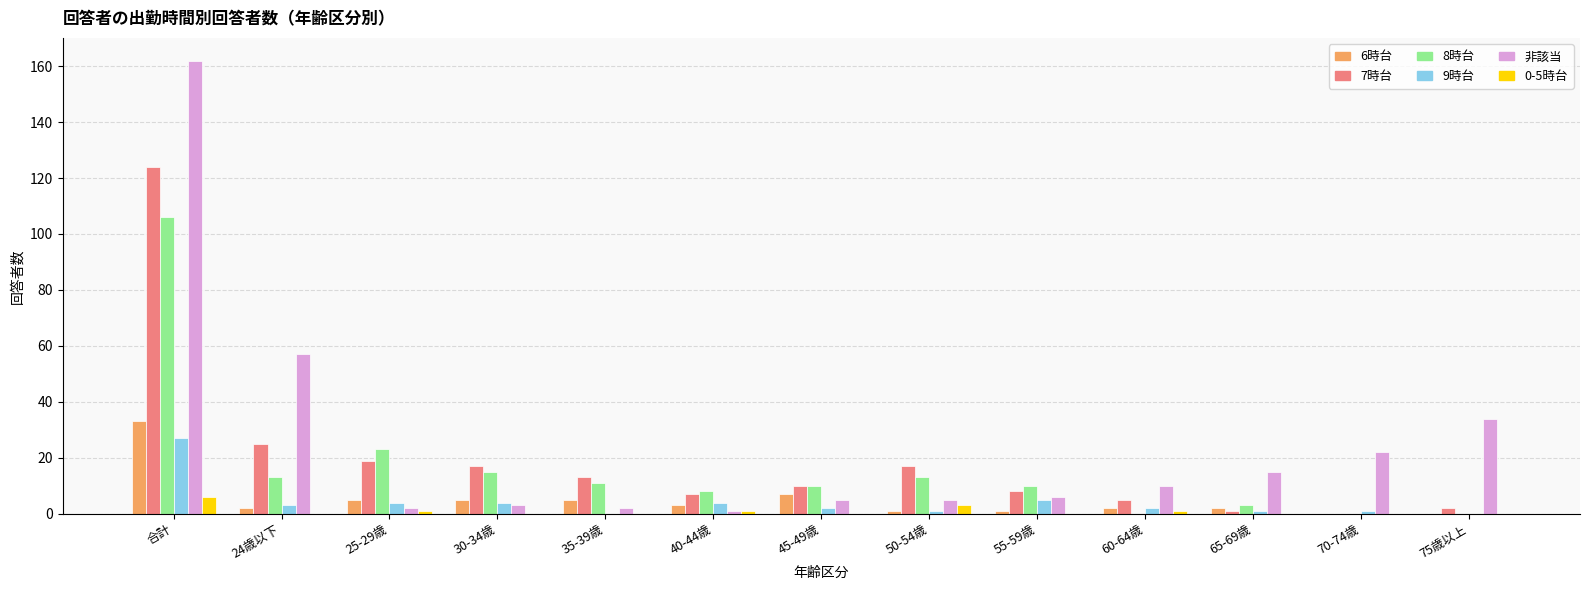

The value of 8時台 at 35-39歳 is 11. True or false?

True